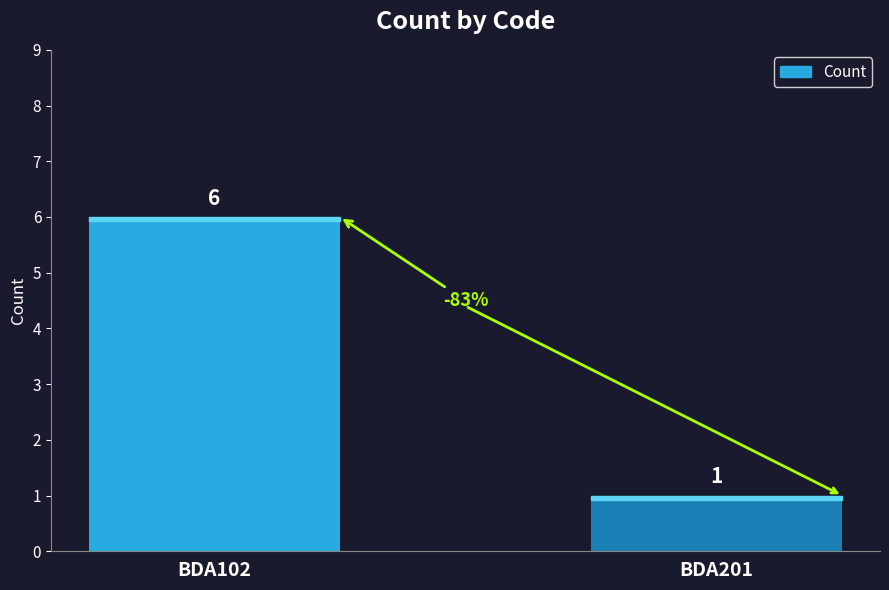

What is the maximum value shown in the chart?

6